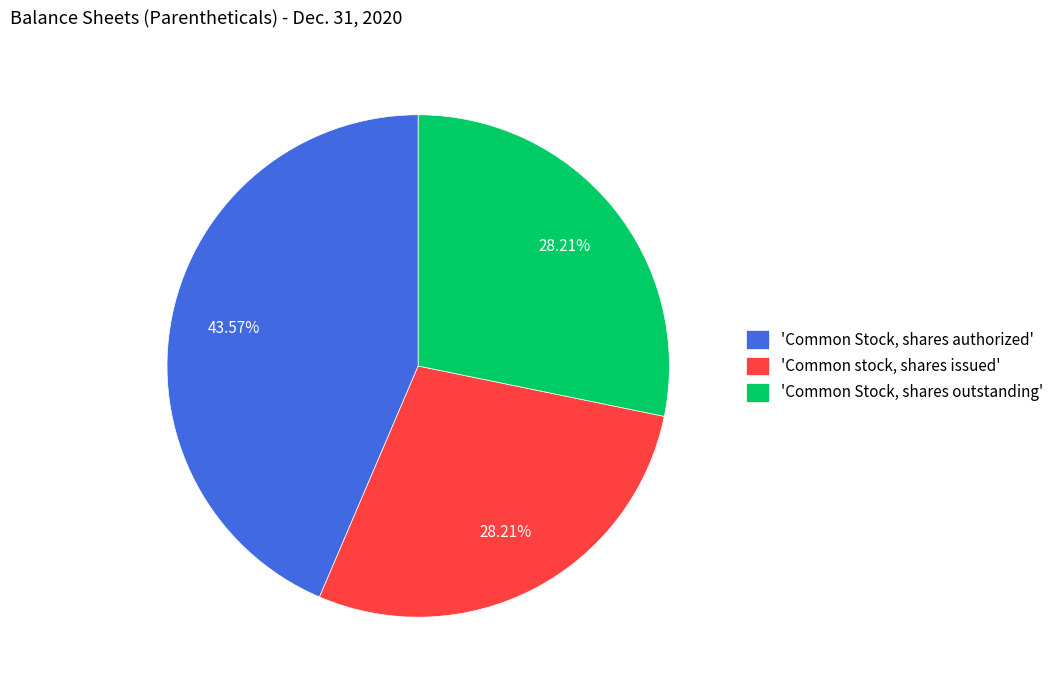

Is there a majority slice in this chart?

No